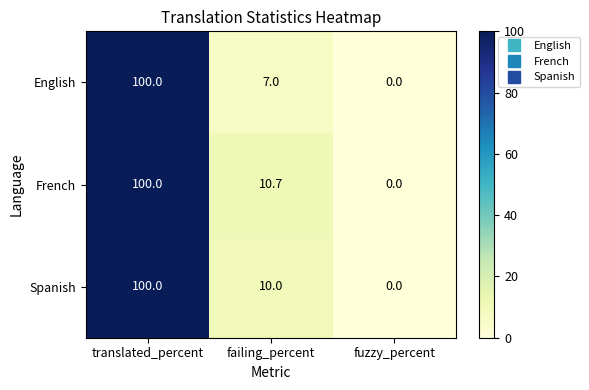

What is the sum of the French values at fuzzy_percent and translated_percent?

100.0